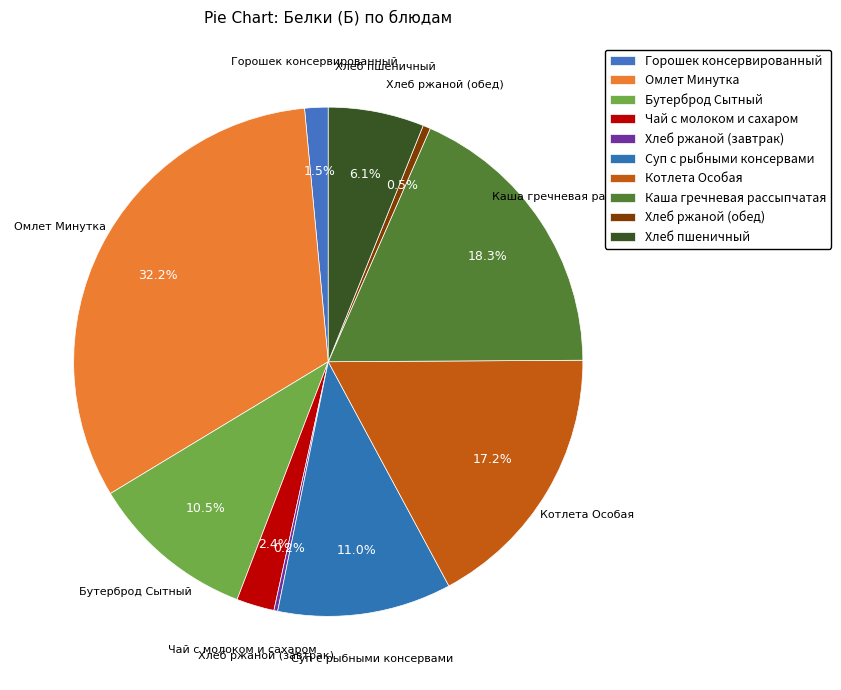

What percentage is the Бутерброд Сытный slice, to the nearest percent?

11%